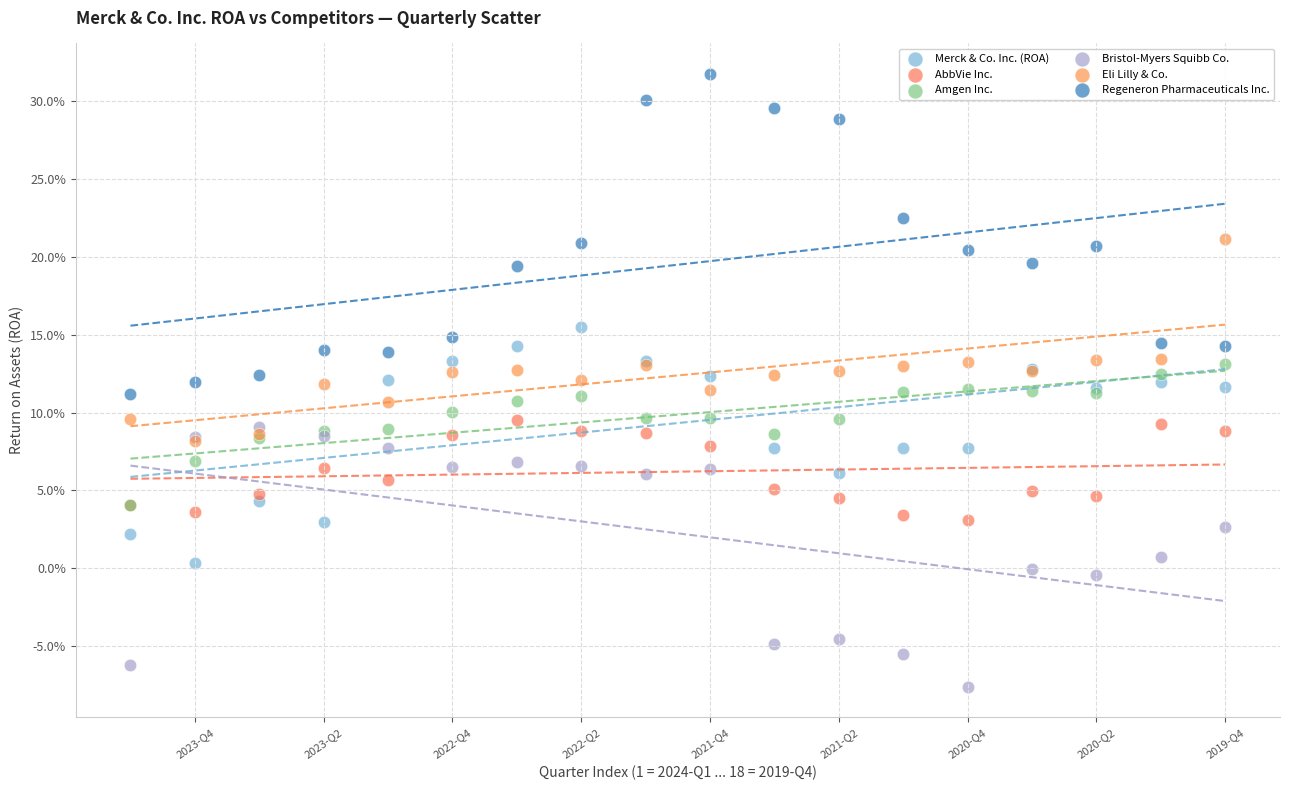

Which series reaches the minimum Y coordinate?

Bristol-Myers Squibb Co.